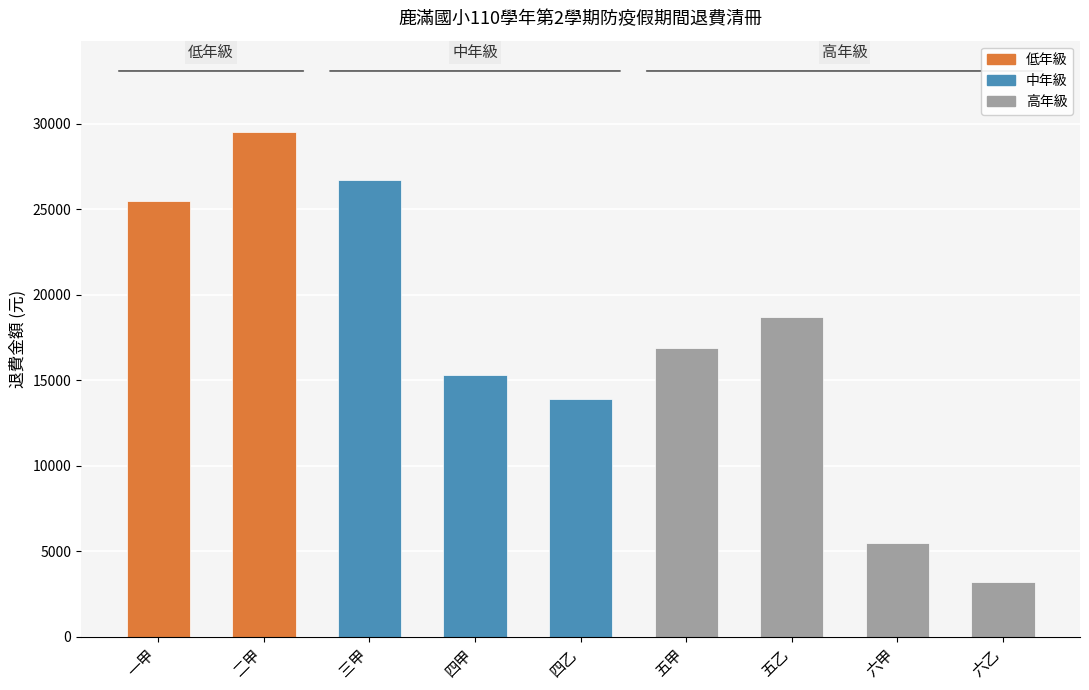

What is the sum of all values?

155270